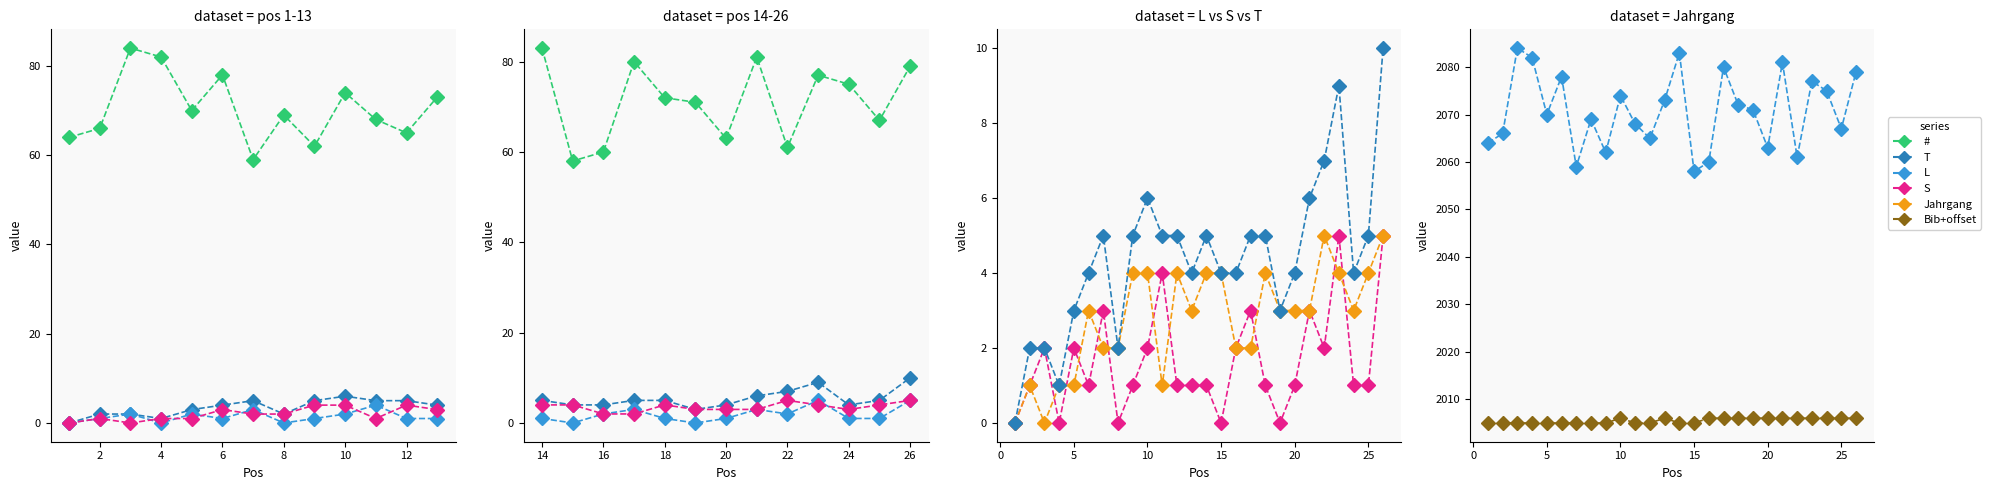

How many values in the # series exceed 2071?

12